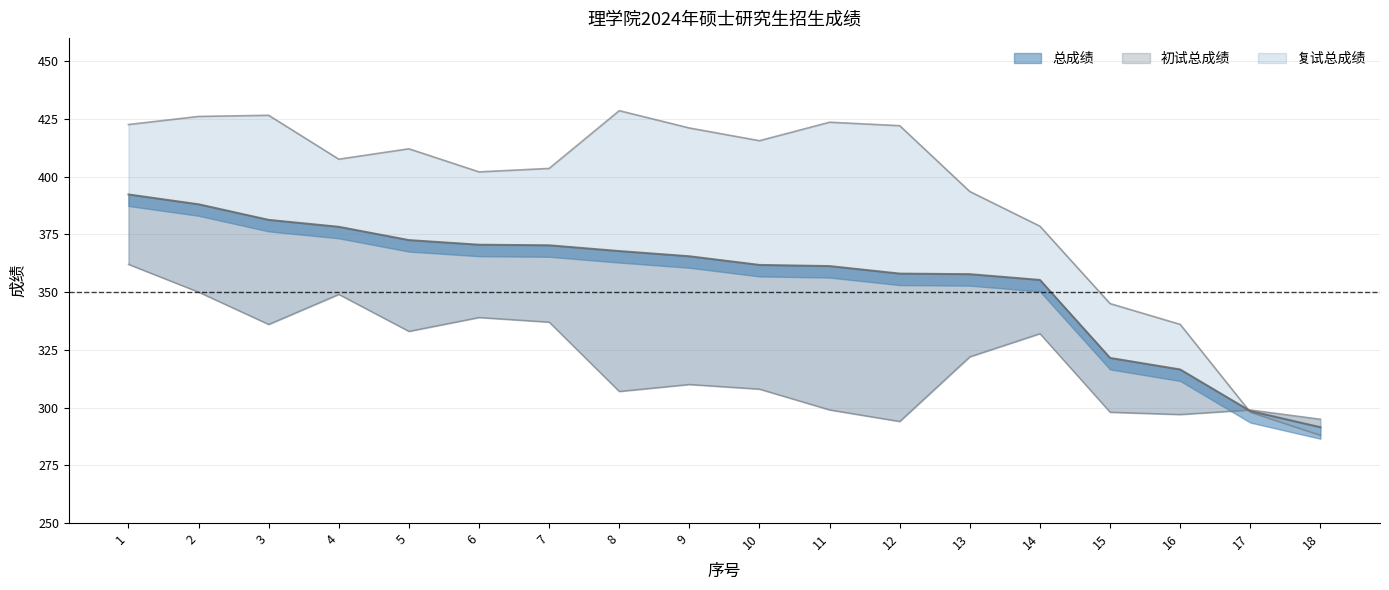

How many times do 总成绩 and 初试总成绩 cross each other?

1